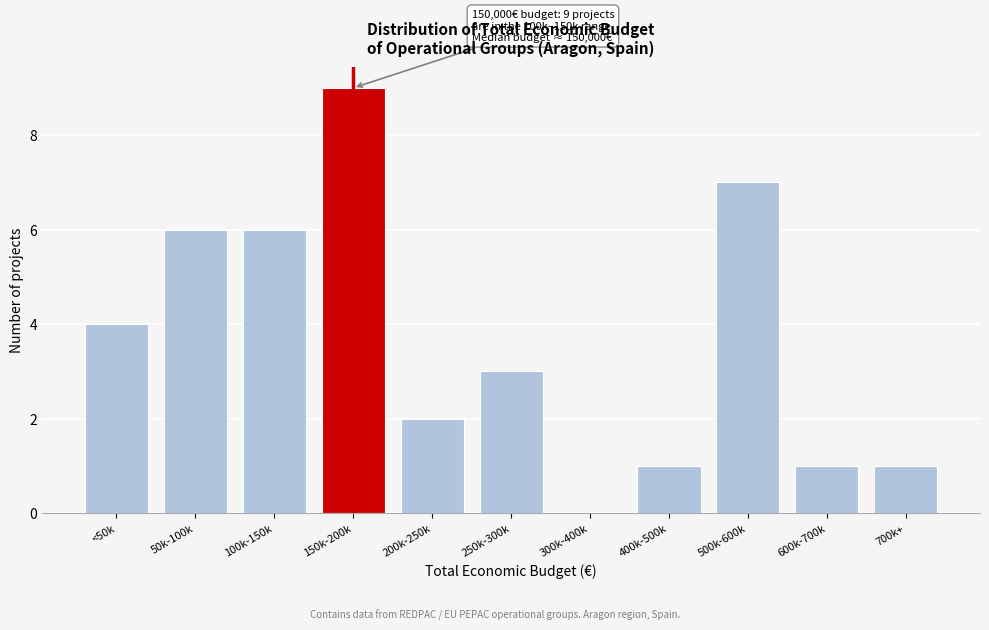

Reading left to right, what are all the values shown in this chart?

<50k=4	50k-100k=6	100k-150k=6	150k-200k=9	200k-250k=2	250k-300k=3	300k-400k=0	400k-500k=1	500k-600k=7	600k-700k=1	700k+=1